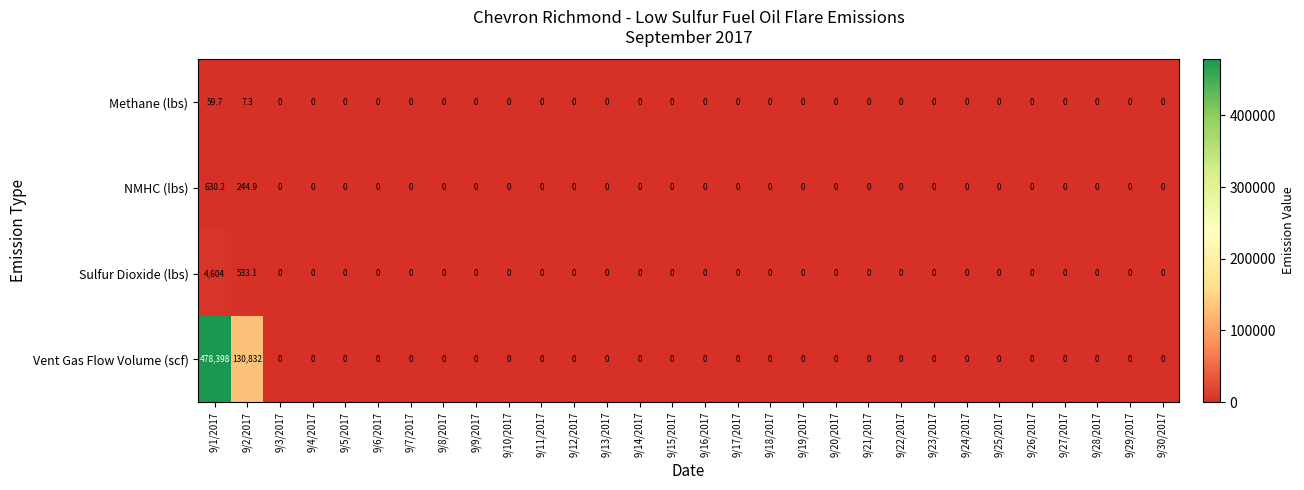

At which category does the chart reach its peak across all series?

9/1/2017